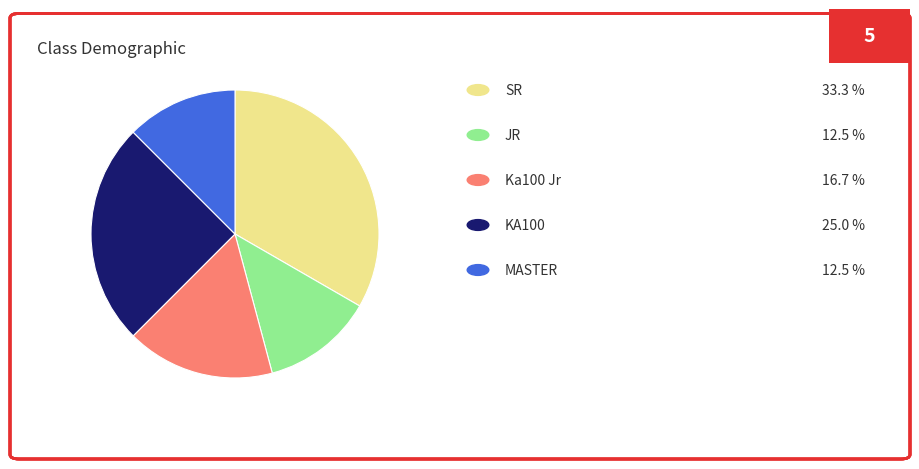

Does any single category account for the majority?

No